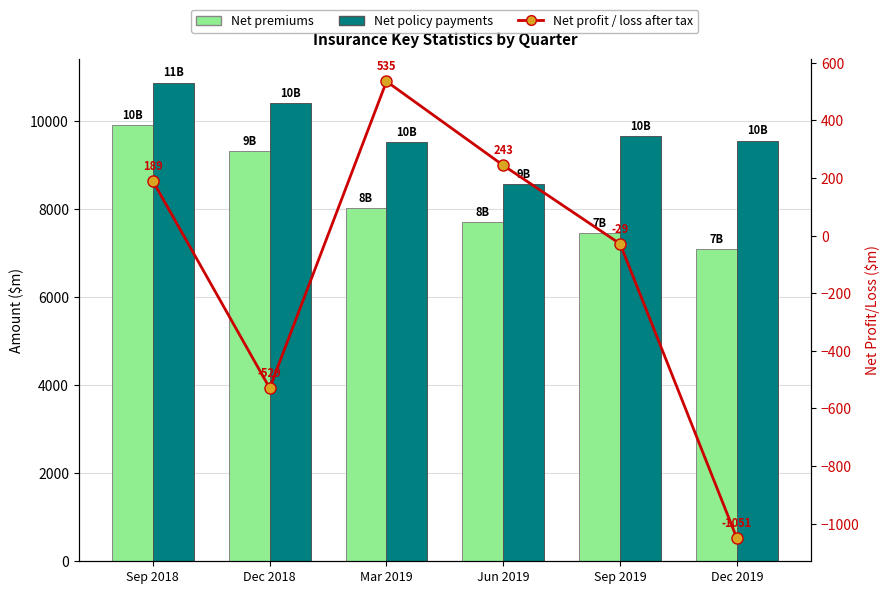

Reading left to right, extract all data points from this chart.

Net premiums: 9918.3	9328.4	8022.1	7699.1	7466.1	7088.8
Net policy payments: 10878.5	10420.8	9523.8	8570.9	9653.0	9560.1
Net profit / loss after tax: 189.1	-529.4	534.8	243.4	-28.9	-1050.8